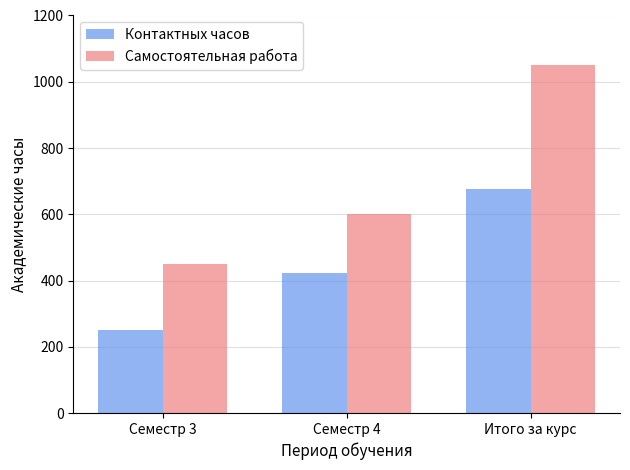

At which label does Контактных часов reach its minimum?

Семестр 3